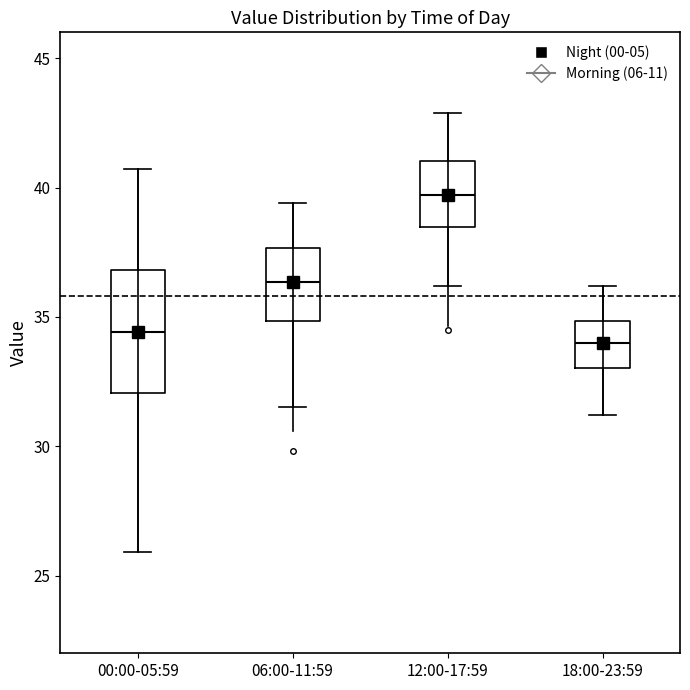

Reading left to right, read every box against the y-axis: the position of its median line, the range the box covers, and the ends of its whiskers. The values are not printed on the chart, so give them approximately, as read against the axis.

00:00-05:59: median 34.5, box 32.0 to 37.0, whiskers 26.0 to 40.5
06:00-11:59: median 36.5, box 35.0 to 37.5, whiskers 31.5 to 39.5
12:00-17:59: median 39.5, box 38.5 to 41.0, whiskers 36.0 to 43.0
18:00-23:59: median 34.0, box 33.0 to 35.0, whiskers 31.0 to 36.0